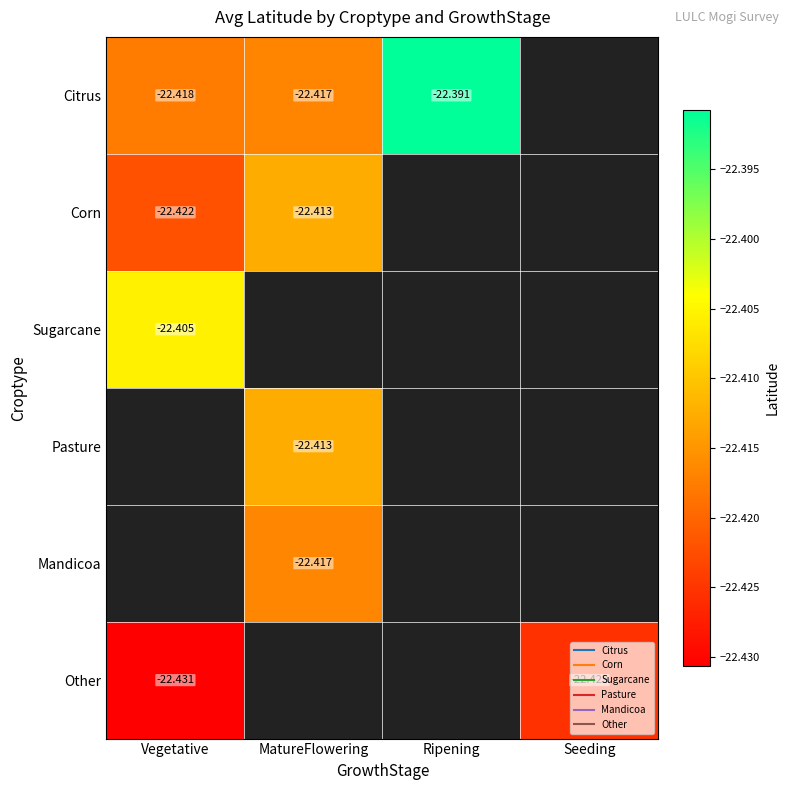

Which series has the widest spread of values?

Citrus